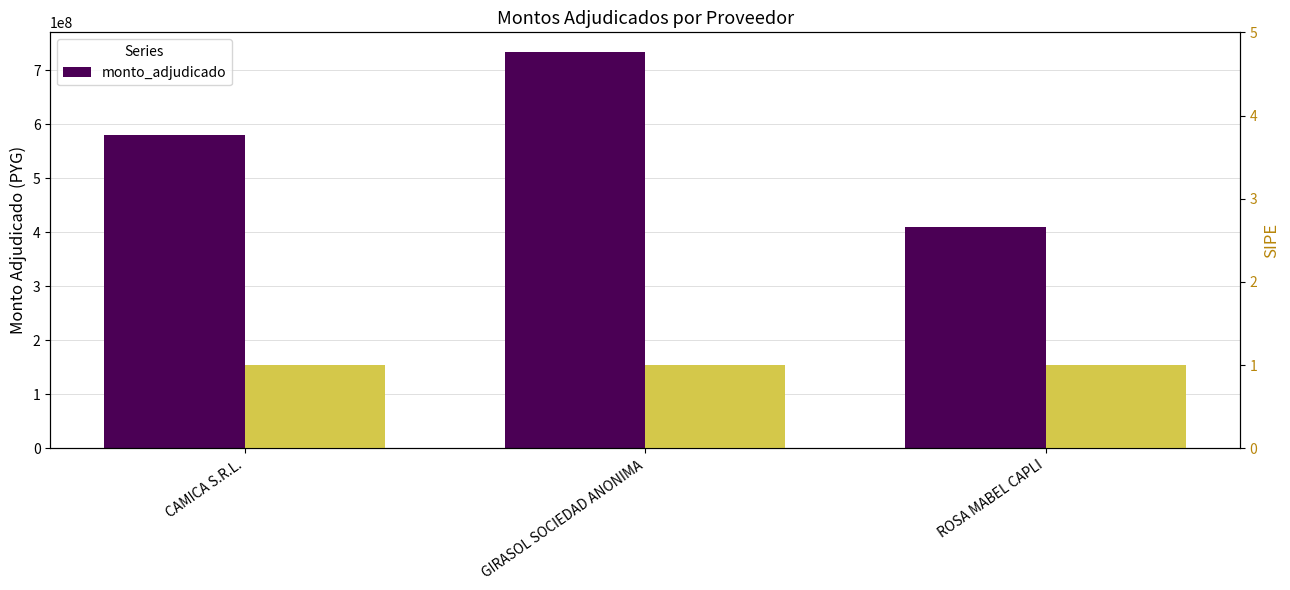

The value at GIRASOL SOCIEDAD ANONIMA is 733304520. True or false?

True